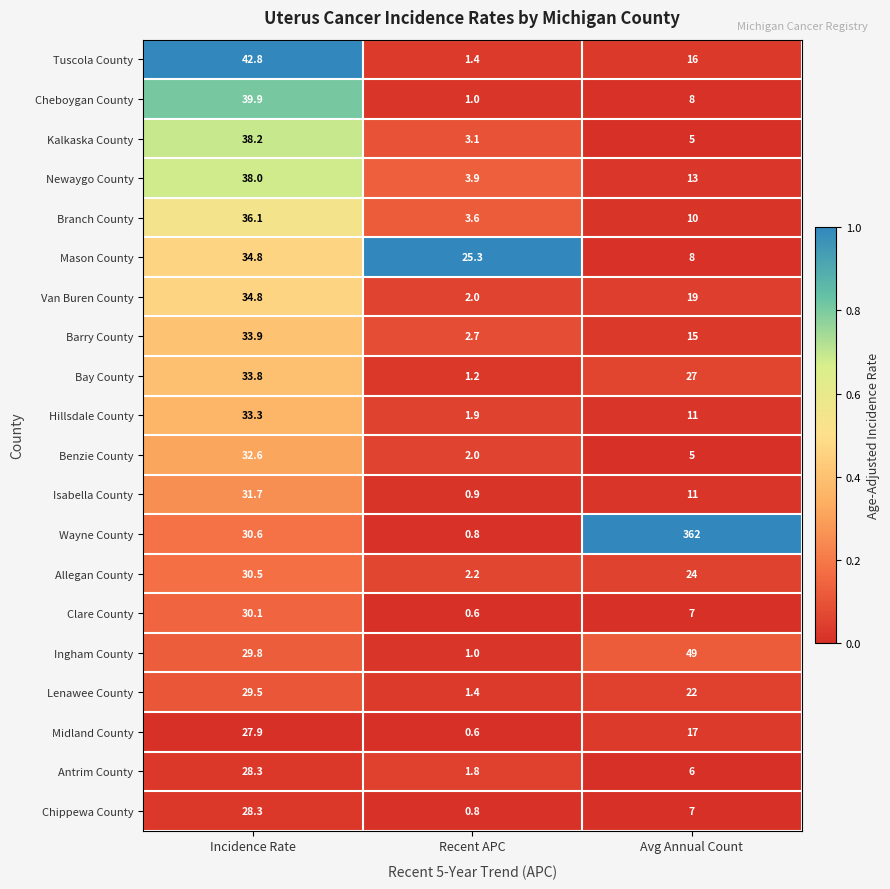

How many distinct data groups are displayed?

20